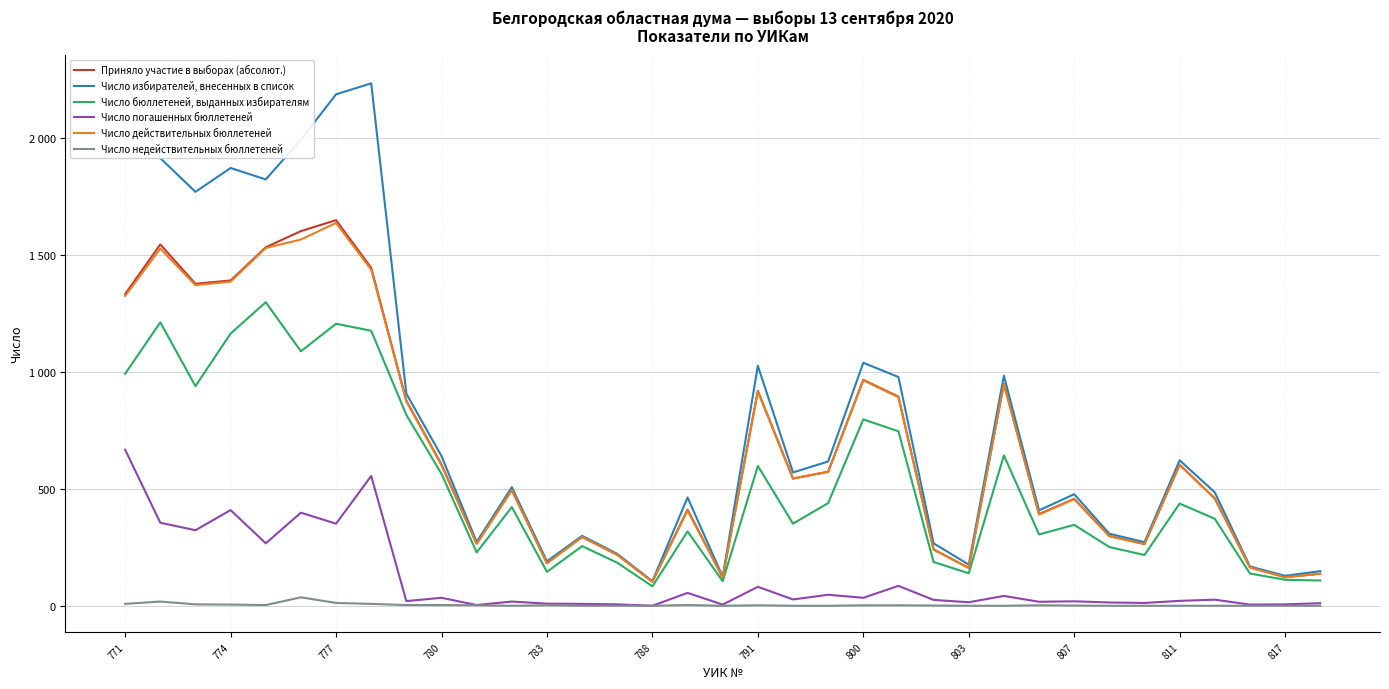

Does the chart display data point markers on the line(s)?

No